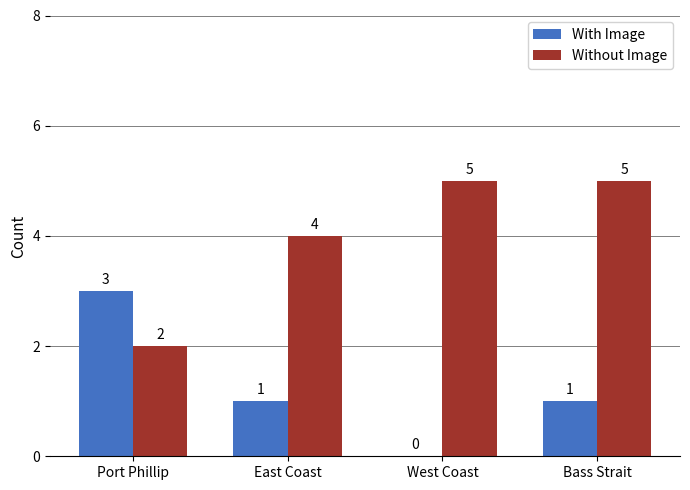

How many distinct data groups are displayed?

2